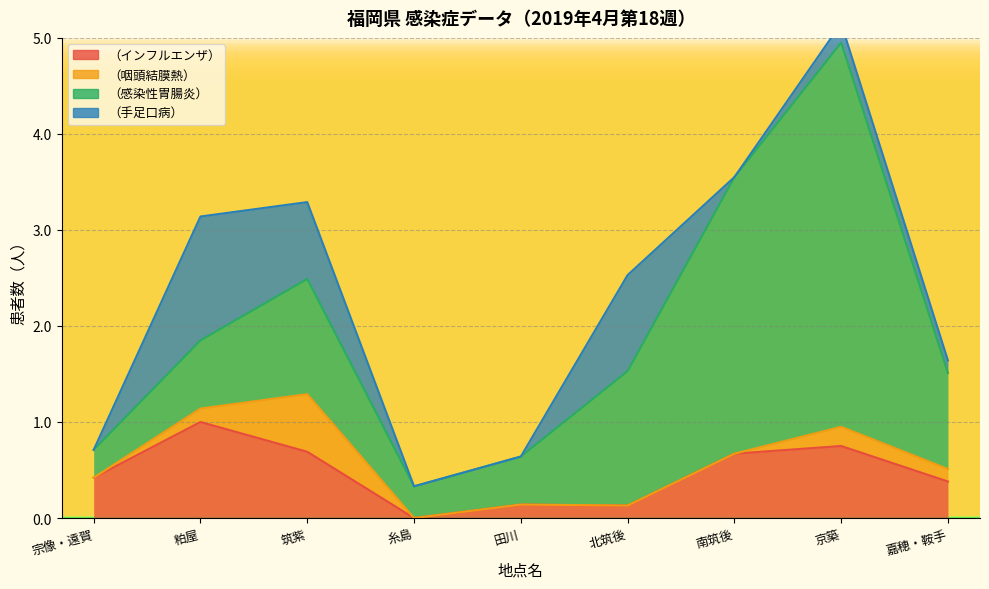

What is the sum of all （手足口病） values?

3.4